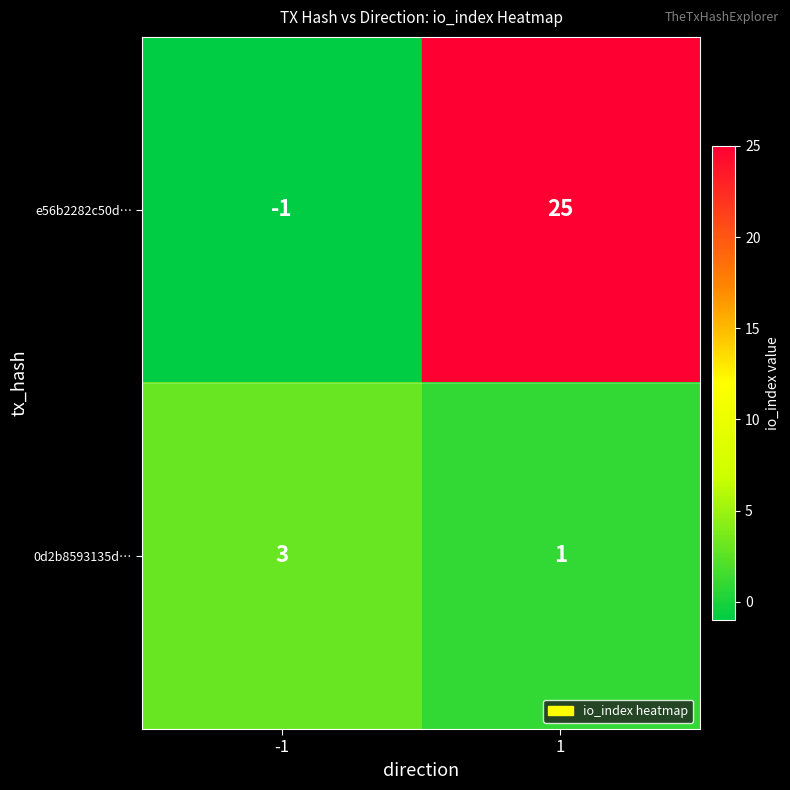

What is the total value across all series at 1?

26